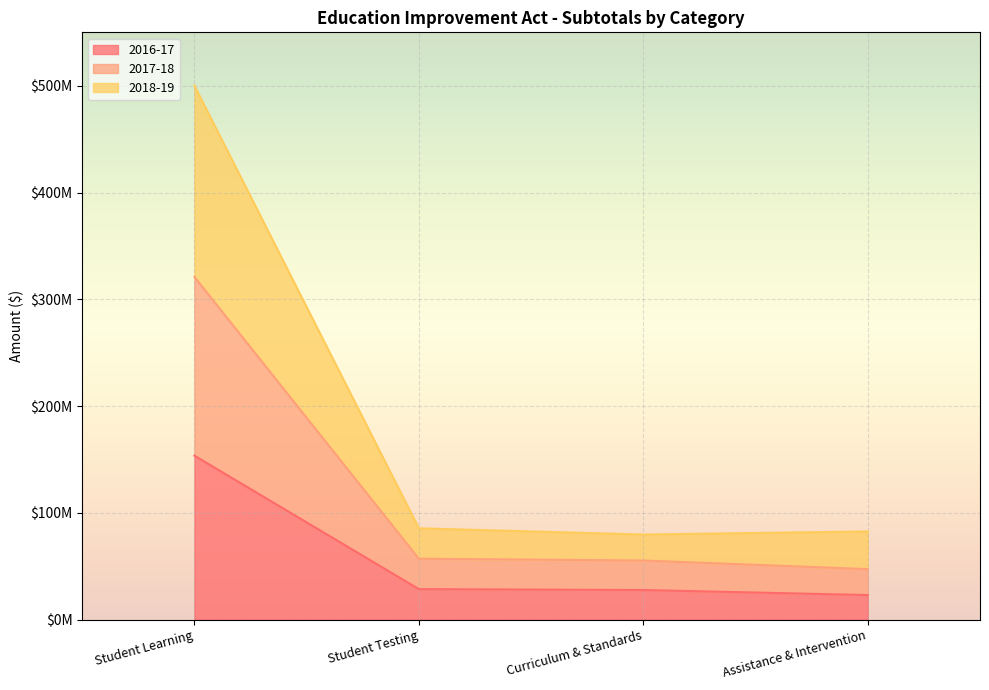

What is the average value of the 2016-17 series?

58142597